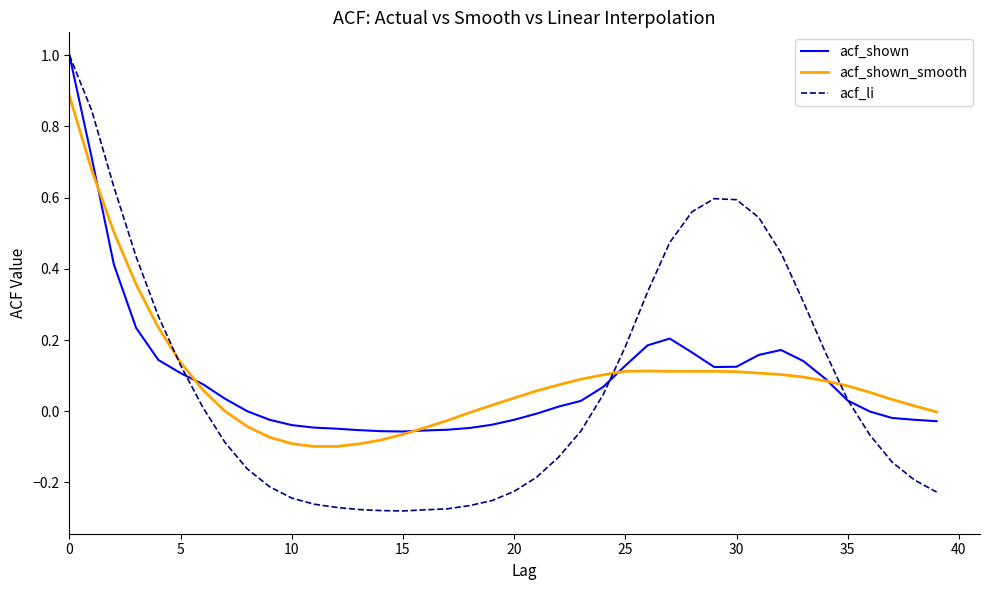

Which series has the widest spread of values?

acf_li